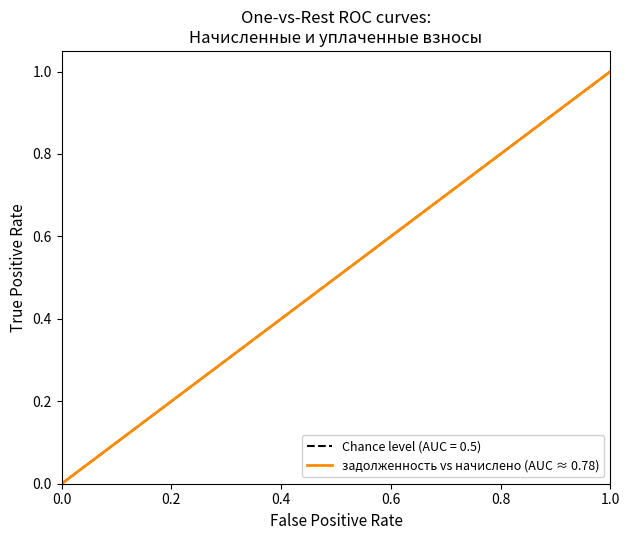

Does the chart have visible grid lines?

No